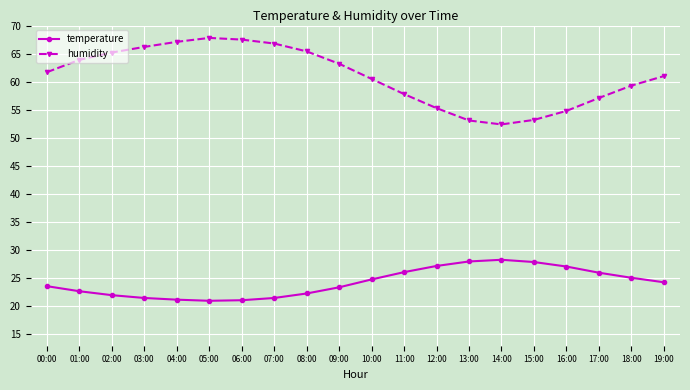

True or false: temperature and humidity intersect in this chart.

False